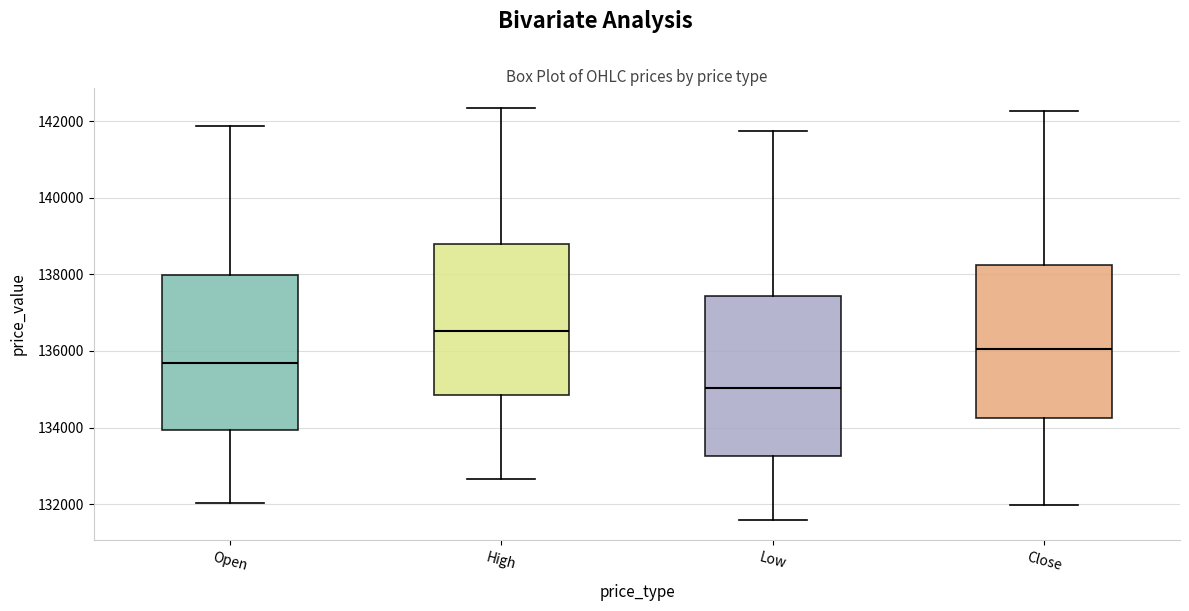

Reading left to right, read every box against the y-axis: the position of its median line, the range the box covers, and the ends of its whiskers. The values are not printed on the chart, so give them approximately, as read against the axis.

Open: median 135600, box 134000 to 138000, whiskers 132000 to 141800
High: median 136600, box 134800 to 138800, whiskers 132600 to 142400
Low: median 135000, box 133200 to 137400, whiskers 131600 to 141800
Close: median 136000, box 134200 to 138200, whiskers 132000 to 142200